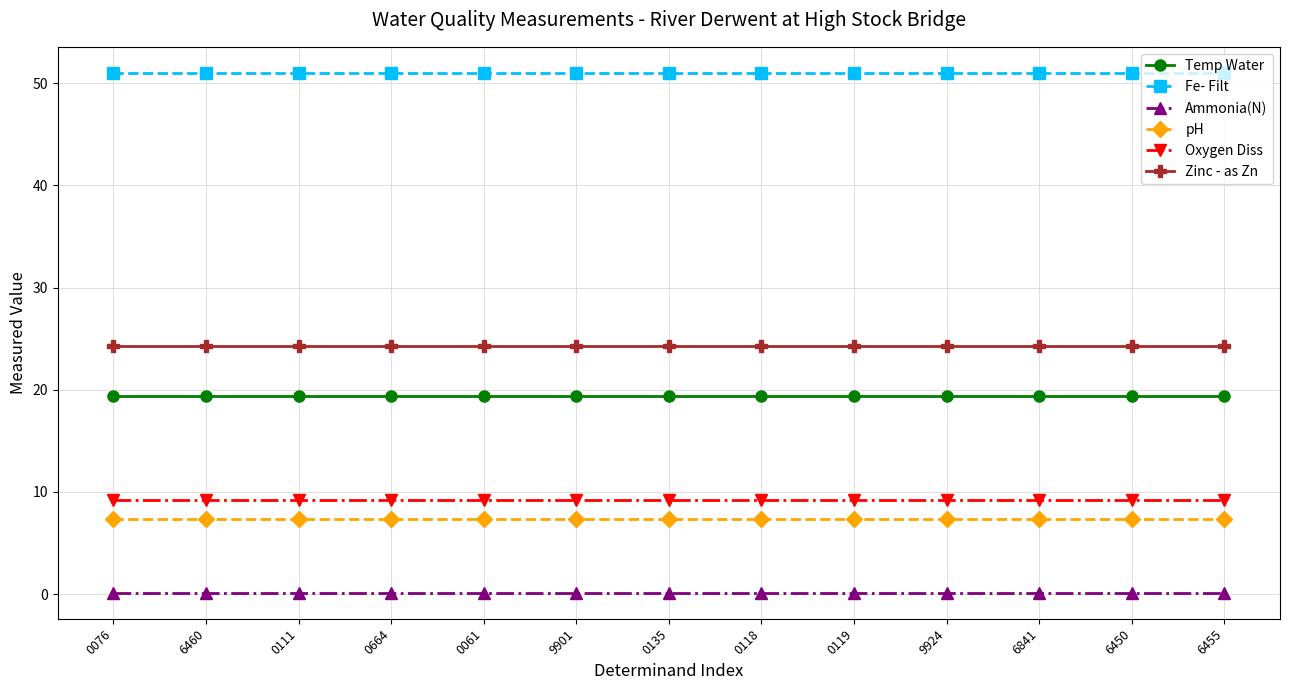

What is the lowest value of the Zinc - as Zn series?

24.3